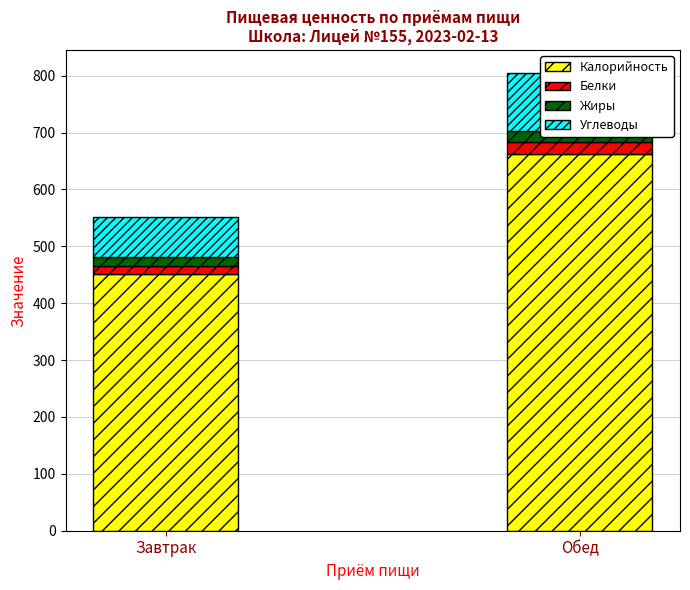

How many data points in Калорийность are above 662?

1